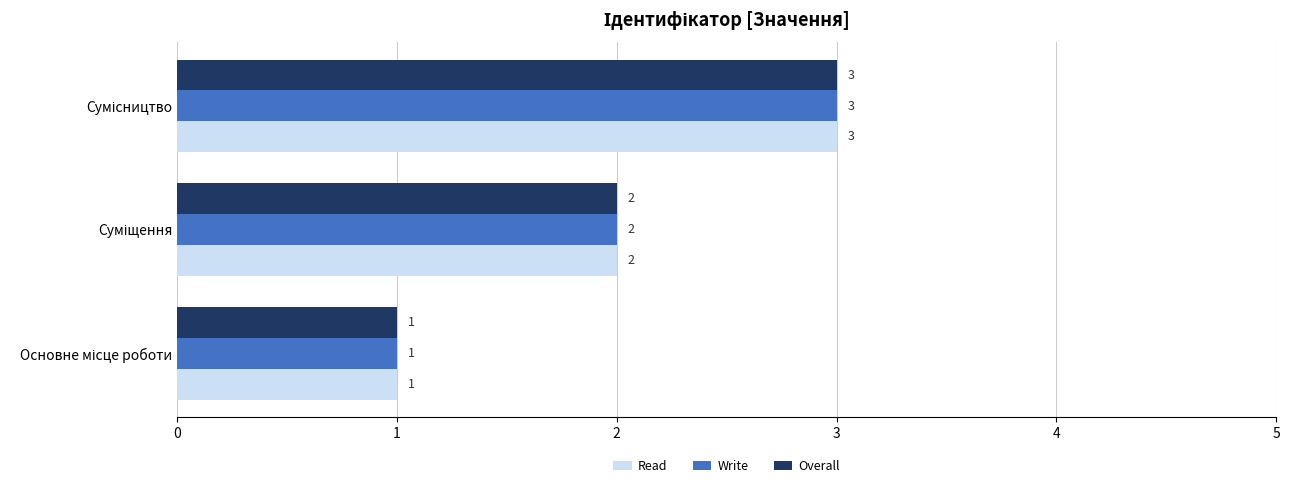

What is the maximum value shown in the chart?

3